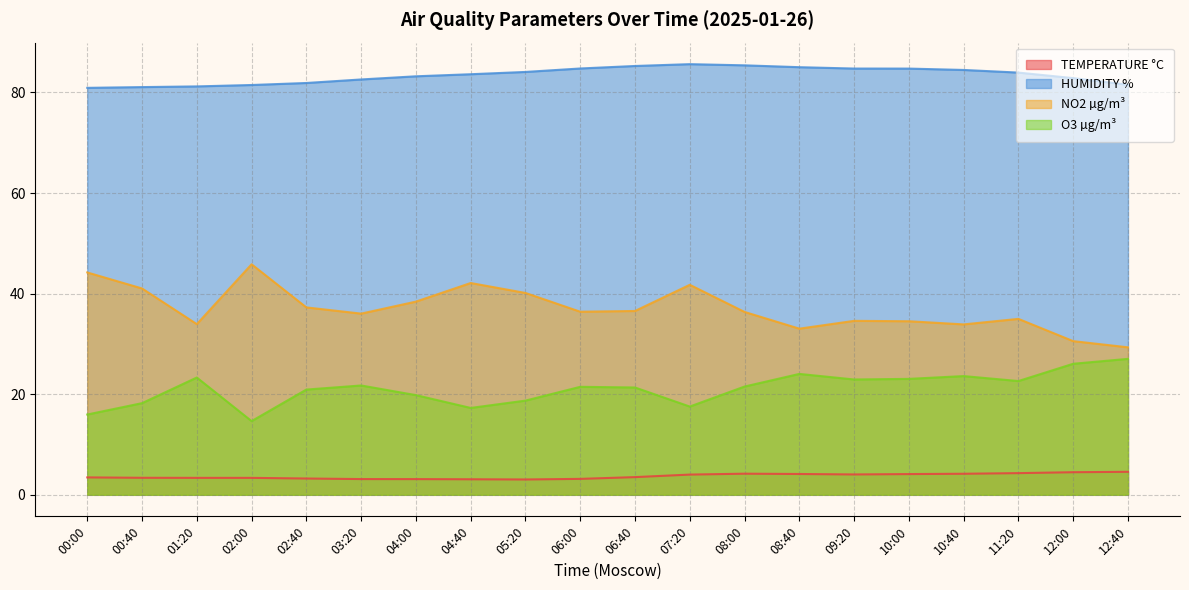

Reading left to right, list all the values displayed in this chart.

TEMPERATURE °C: 3.5	3.4	3.4	3.4	3.2	3.1	3.1	3.1	3.0	3.2	3.5	4.0	4.2	4.1	4.0	4.1	4.2	4.3	4.5	4.6
HUMIDITY %: 80.9	81.1	81.2	81.5	81.9	82.6	83.2	83.6	84.1	84.8	85.3	85.6	85.4	85.0	84.7	84.7	84.5	83.9	82.8	81.5
NO2 µg/m³: 44.2	41.0	33.9	45.8	37.3	36.0	38.4	42.1	40.1	36.4	36.5	41.8	36.4	33.0	34.6	34.5	33.9	35.0	30.6	29.3
O3 µg/m³: 16.0	18.2	23.3	14.7	20.9	21.7	19.8	17.3	18.7	21.5	21.3	17.5	21.5	24.0	22.9	23.1	23.6	22.6	26.1	27.0